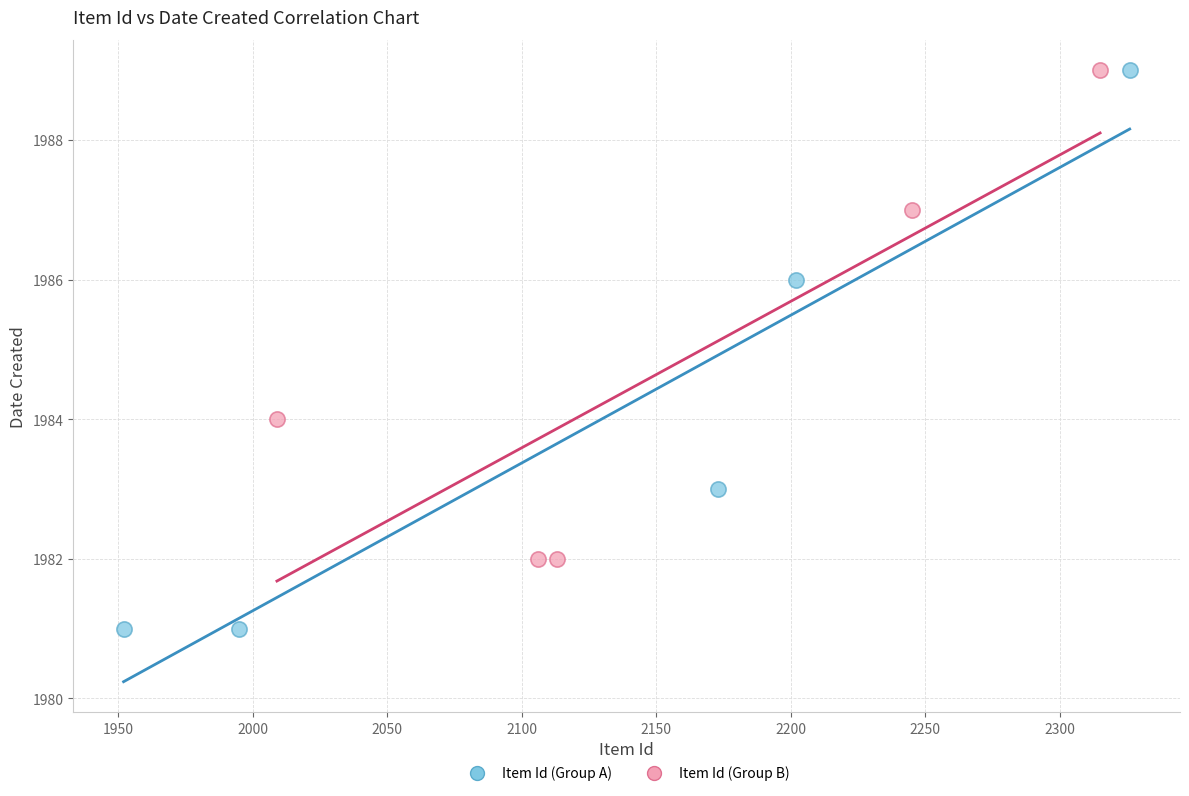

Which series has the widest spread of Y values?

Item Id (Group A)